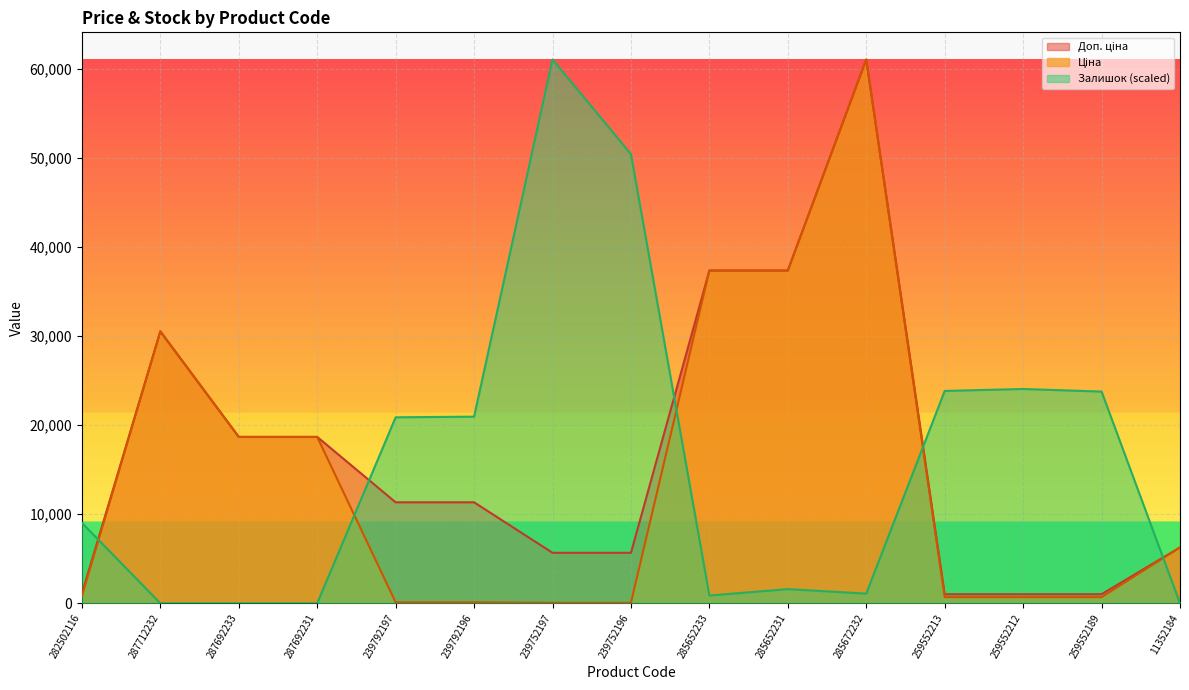

Where is Ціна nearest to the value 30540?

287712232